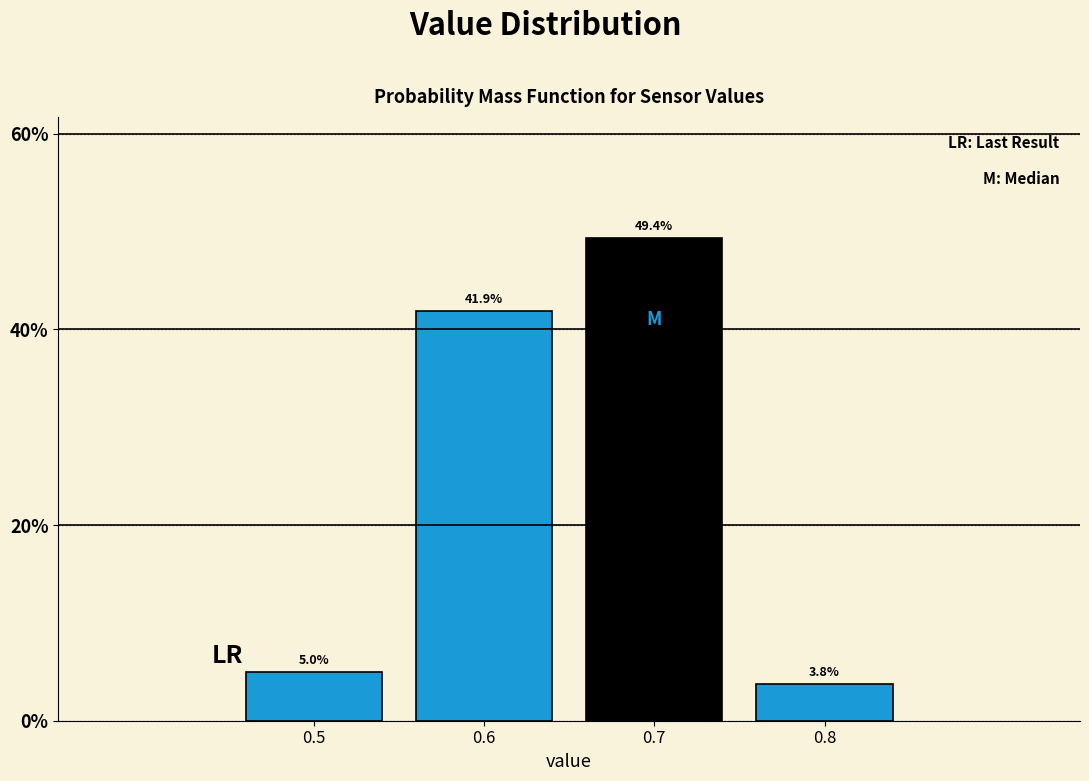

Over which range of the x-axis is the bar tallest?

0.65 to 0.75